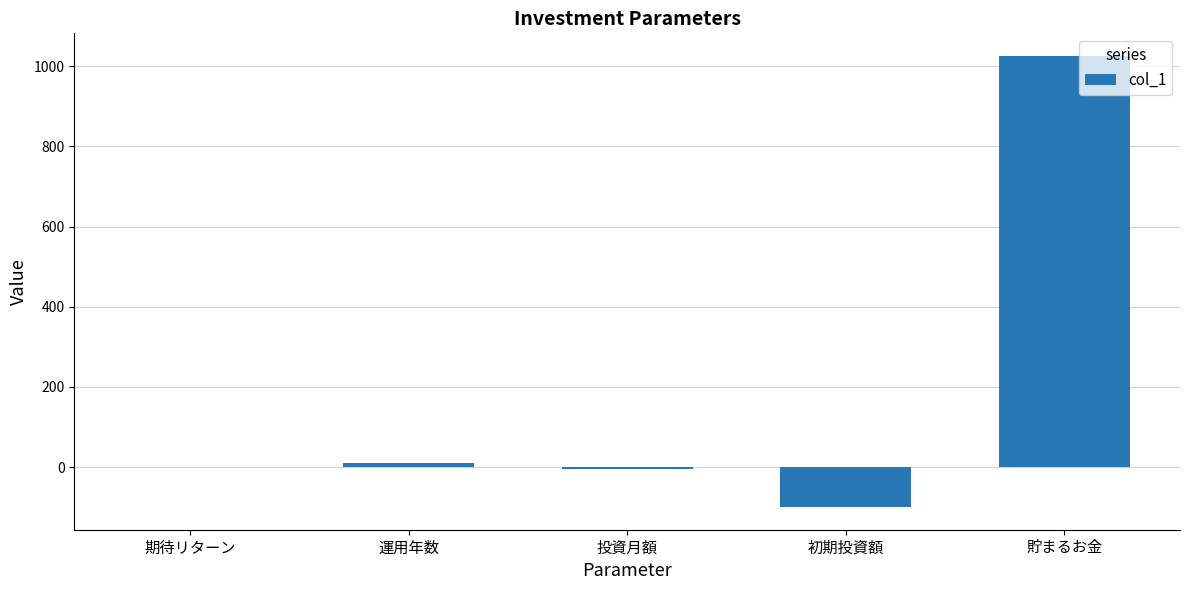

What is the difference between the values at 期待リターン and 投資月額?

5.1